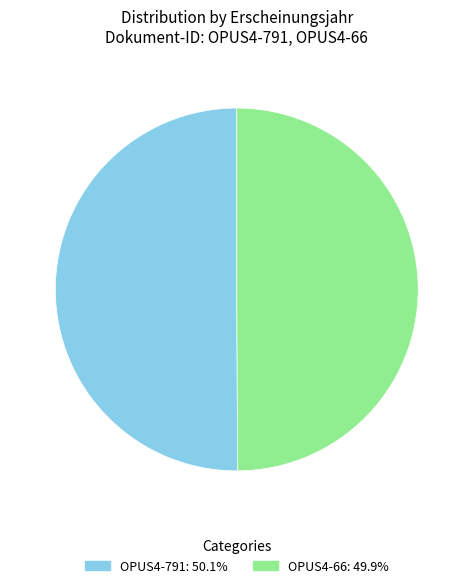

Combined, do OPUS4-791 and OPUS4-66 account for over 50%?

Yes